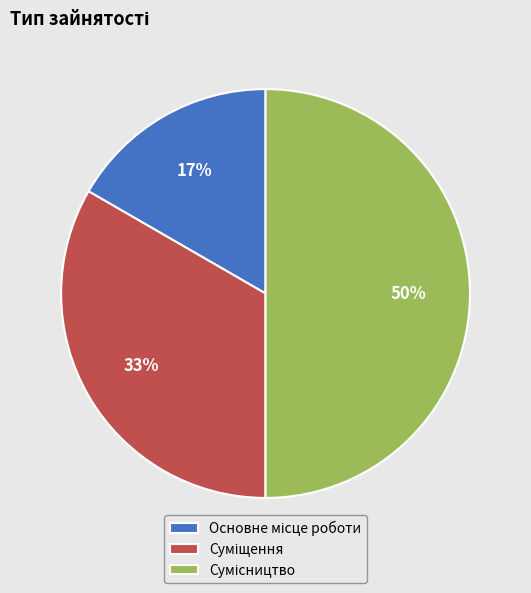

How many slices are in this pie chart?

3